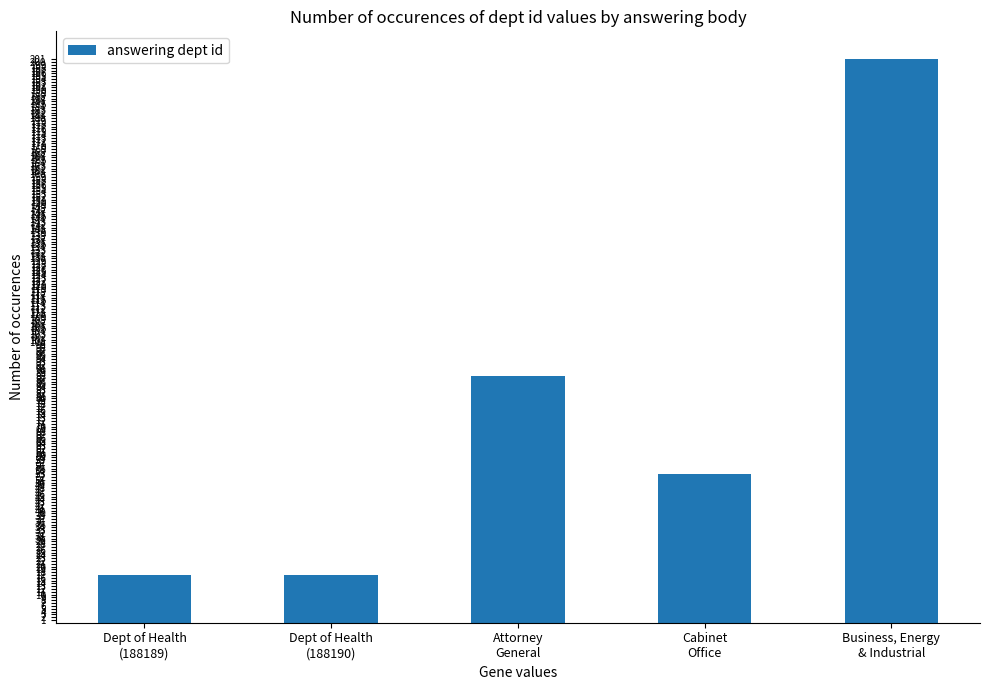

What is the difference between the values at Dept of Health
(188189) and Cabinet
Office?

36